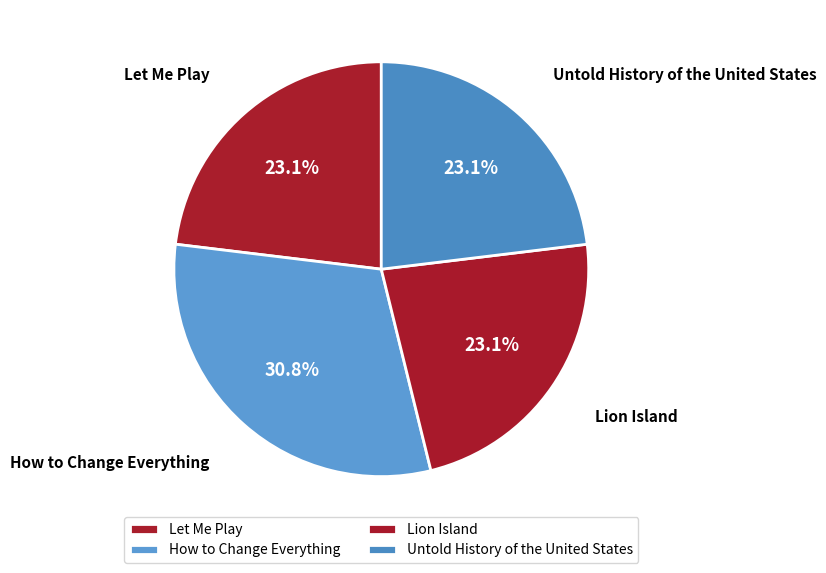

What is the ratio of the value at Lion Island to the value at How to Change Everything?

0.8